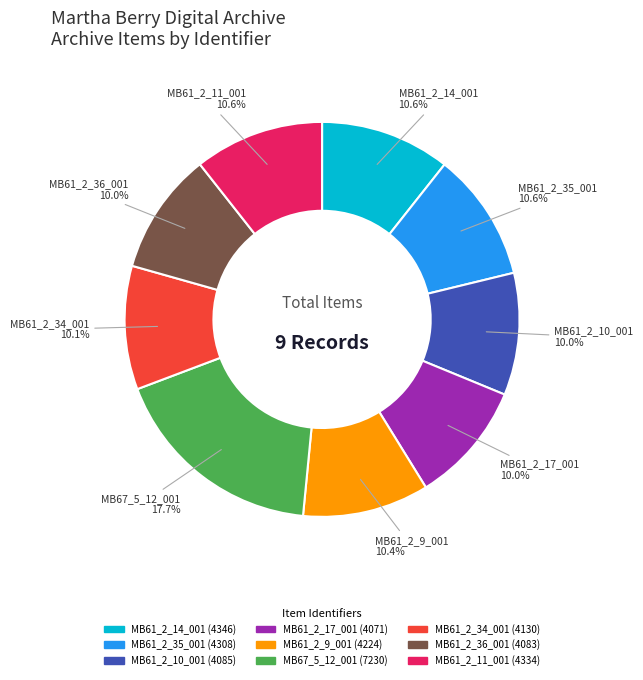

What portion of the pie excludes MB61_2_17_001?

90.0%